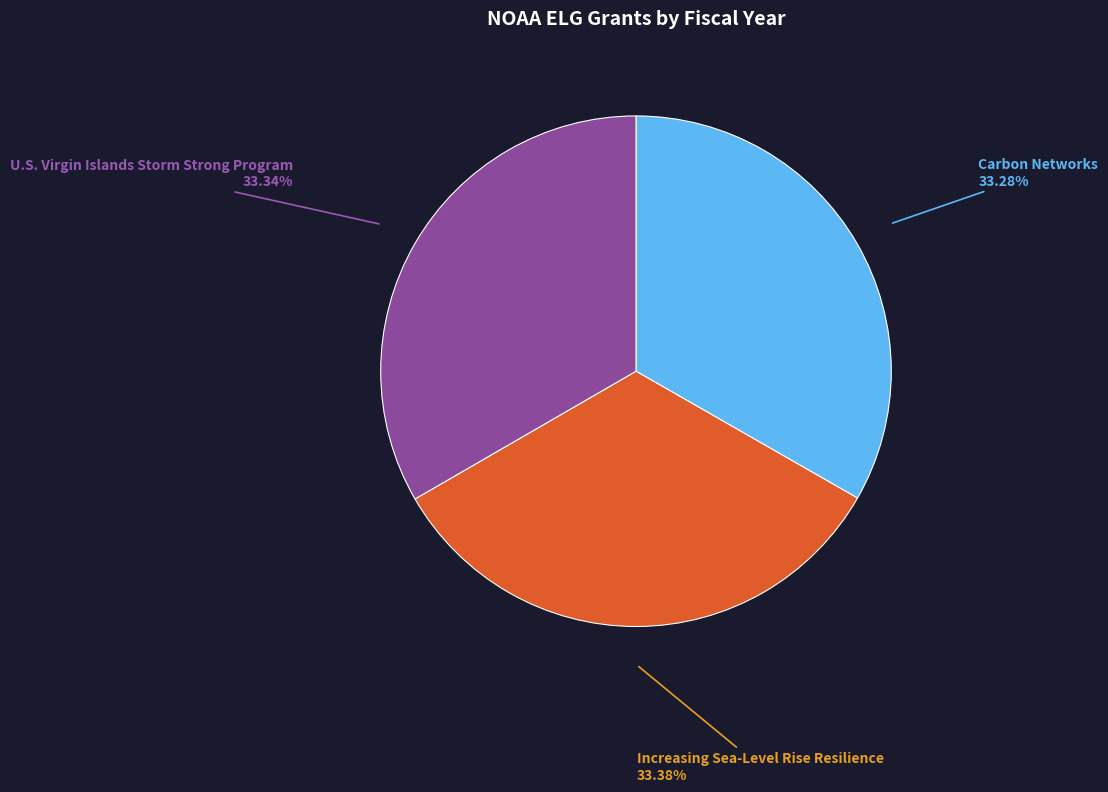

To the nearest percent, what is the combined percentage of U.S. Virgin Islands Storm Strong Program and Carbon Networks?

67%